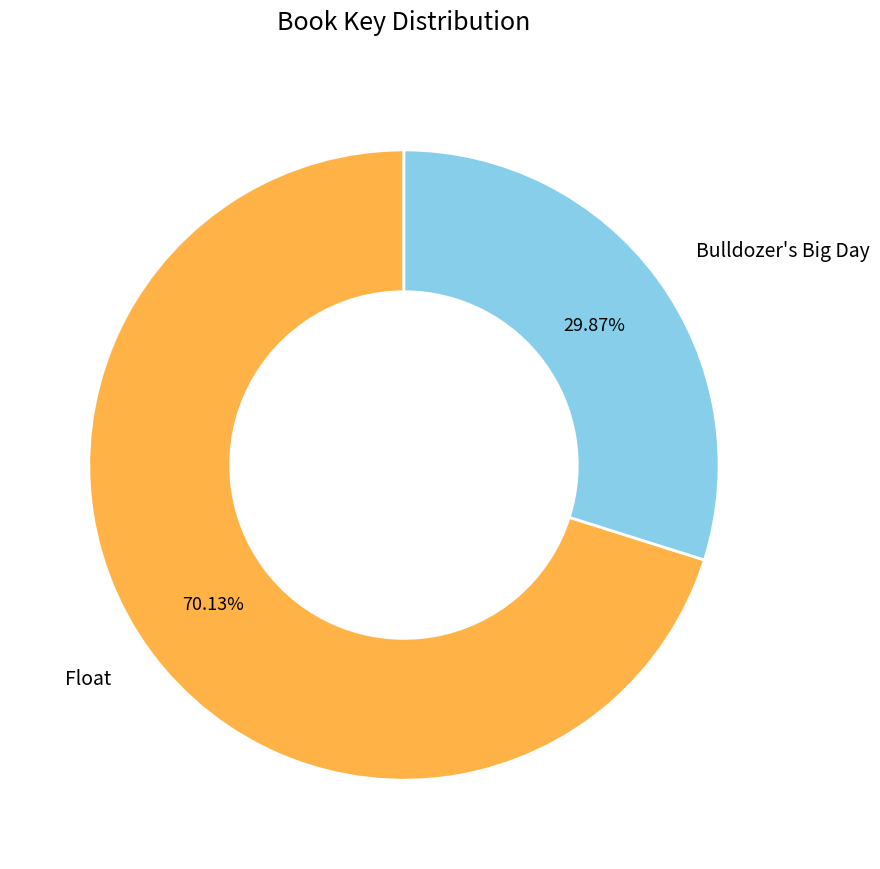

Which slice is the largest?

Float